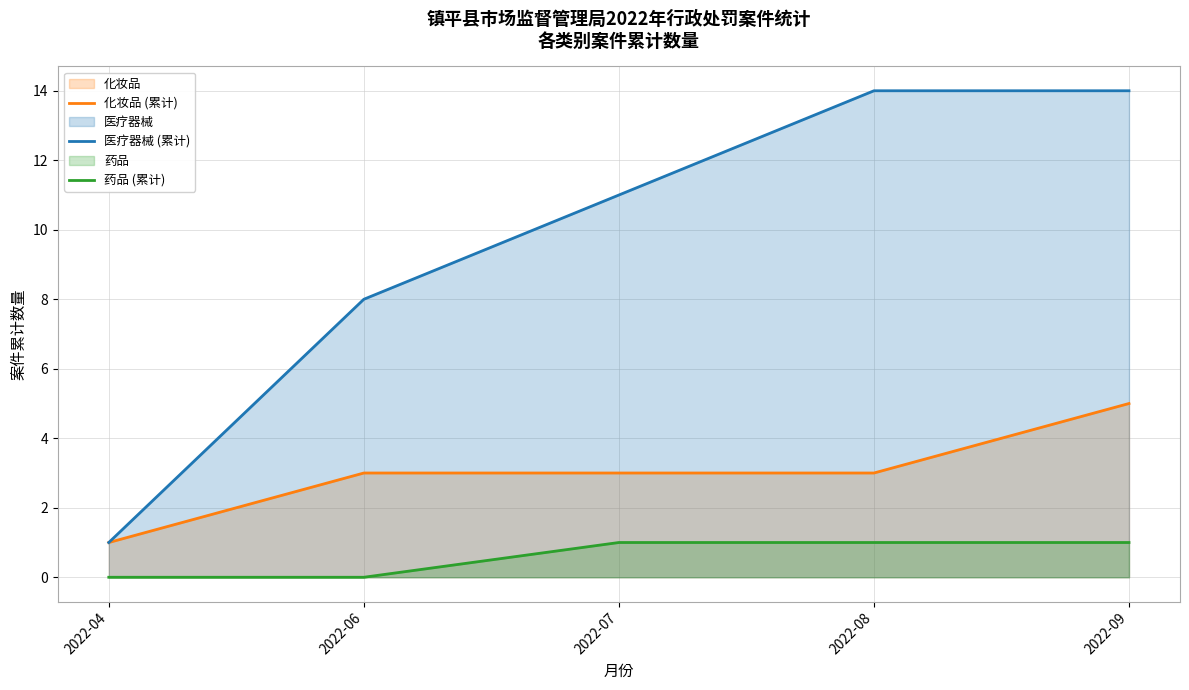

Which category has the lowest value in the 化妆品 (累计) series?

2022-04